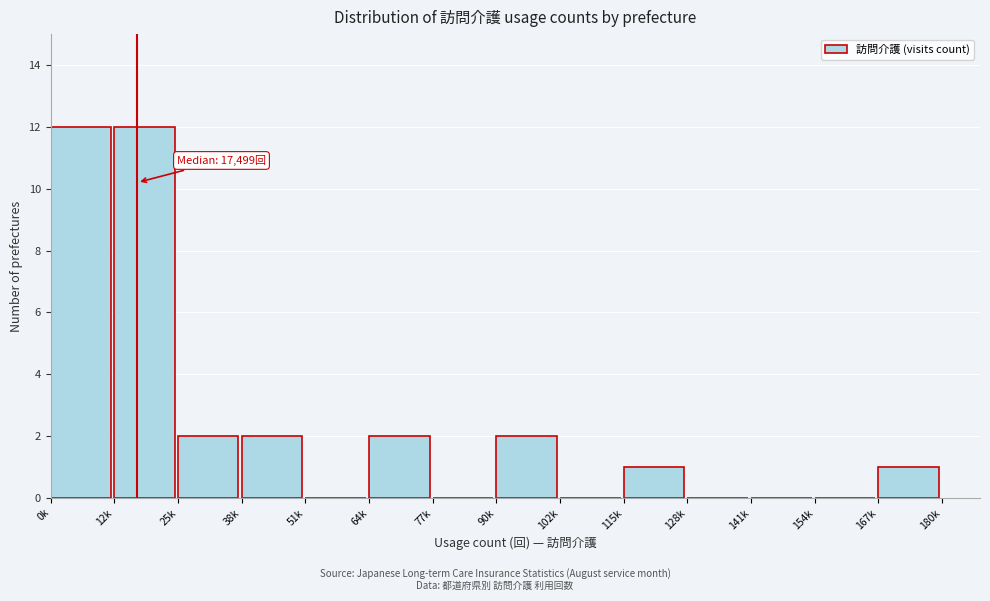

Reading left to right, list all the values displayed in this chart.

0k=12	12k=12	25k=2	38k=2	51k=0	64k=2	77k=0	90k=2	102k=0	115k=1	128k=0	141k=0	154k=0	167k=1